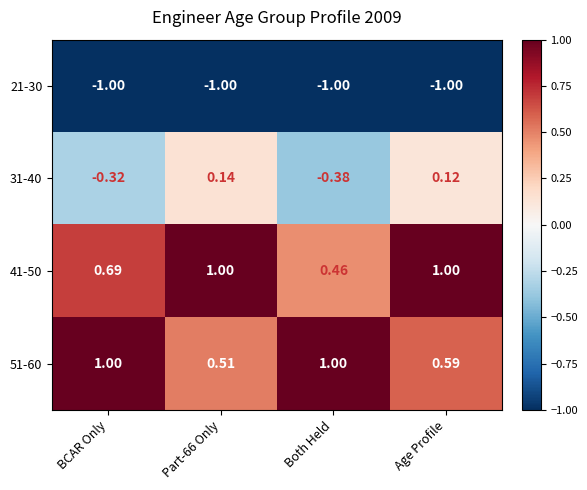

Is the value of 51-60 at Both Held greater than the value of 41-50 at BCAR Only?

Yes